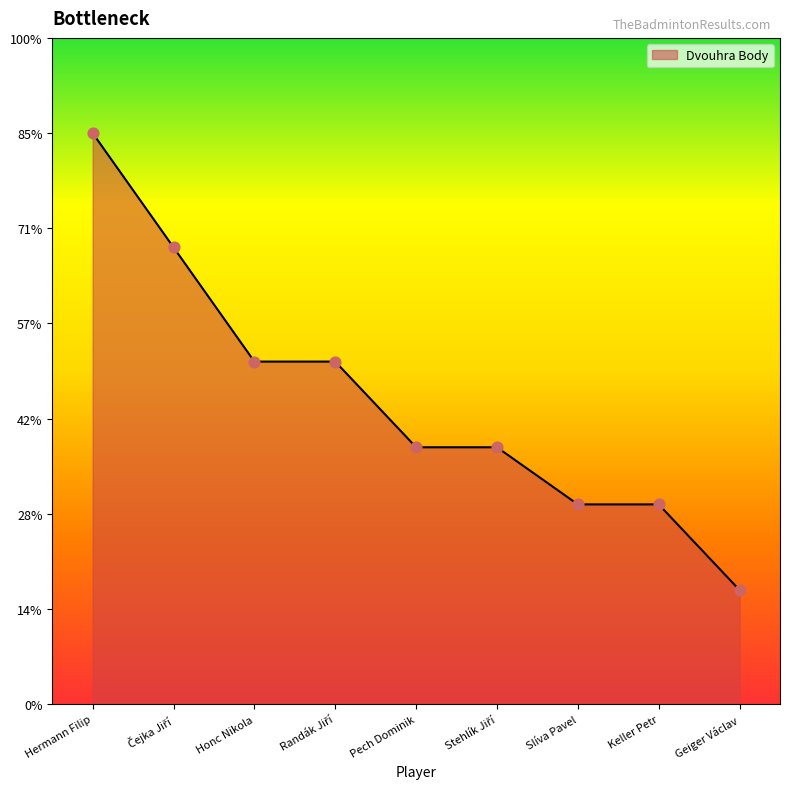

Approximately how many times larger is the value at Pech Dominik compared to Keller Petr?

1.3